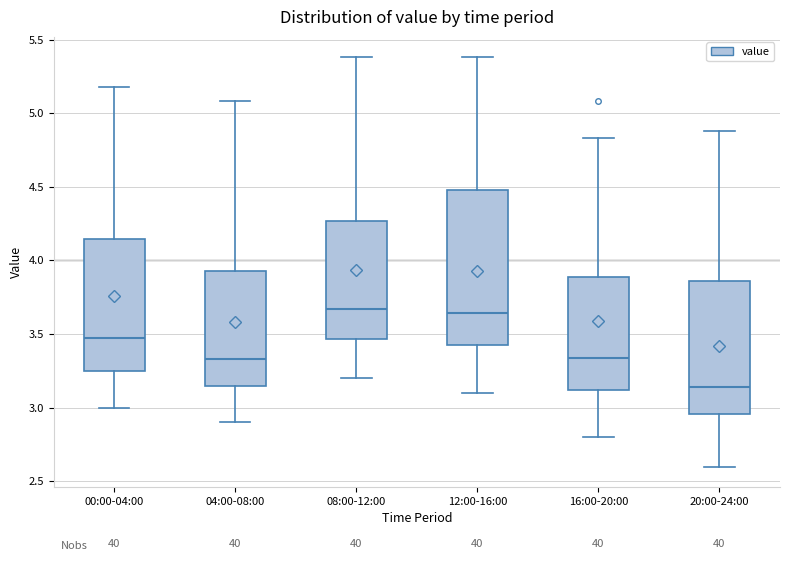

Reading left to right, transcribe this box plot: for each box, give where its median line is, the range the box spans, and where its two whiskers end, as read against the y-axis. The values are not printed on the chart, so give them approximately, as read against the axis.

00:00-04:00: median 3.45, box 3.25 to 4.15, whiskers 3.00 to 5.20
04:00-08:00: median 3.35, box 3.15 to 3.95, whiskers 2.90 to 5.10
08:00-12:00: median 3.65, box 3.45 to 4.25, whiskers 3.20 to 5.40
12:00-16:00: median 3.65, box 3.40 to 4.50, whiskers 3.10 to 5.40
16:00-20:00: median 3.35, box 3.10 to 3.90, whiskers 2.80 to 4.85
20:00-24:00: median 3.15, box 2.95 to 3.85, whiskers 2.60 to 4.90